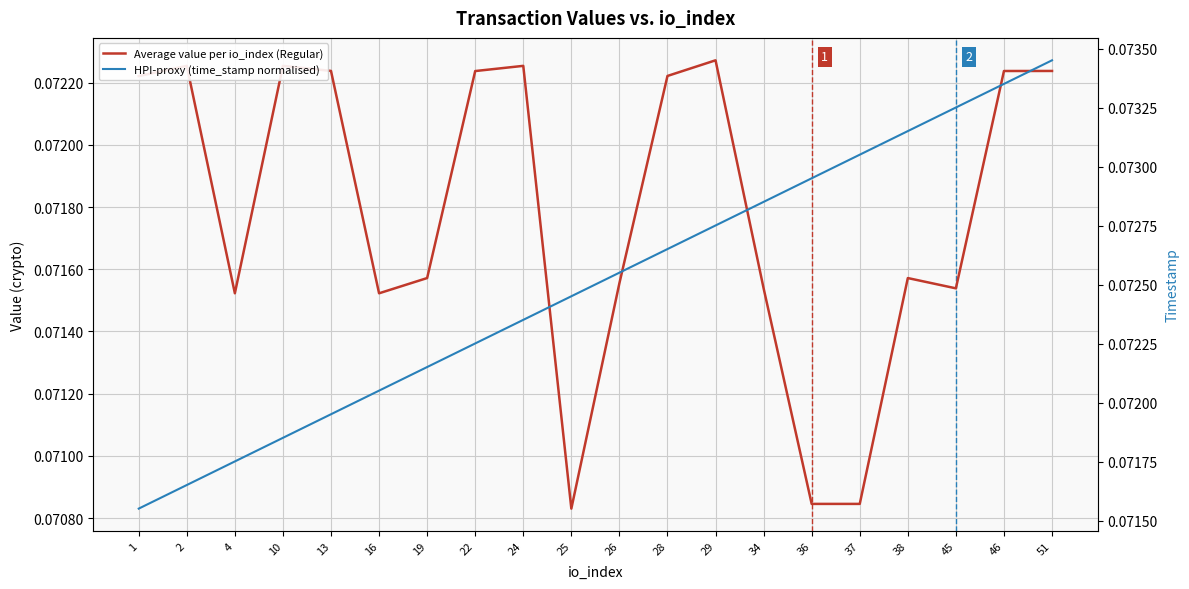

The Average value per io_index (Regular) series shows 0.0 at 37. True or false?

False